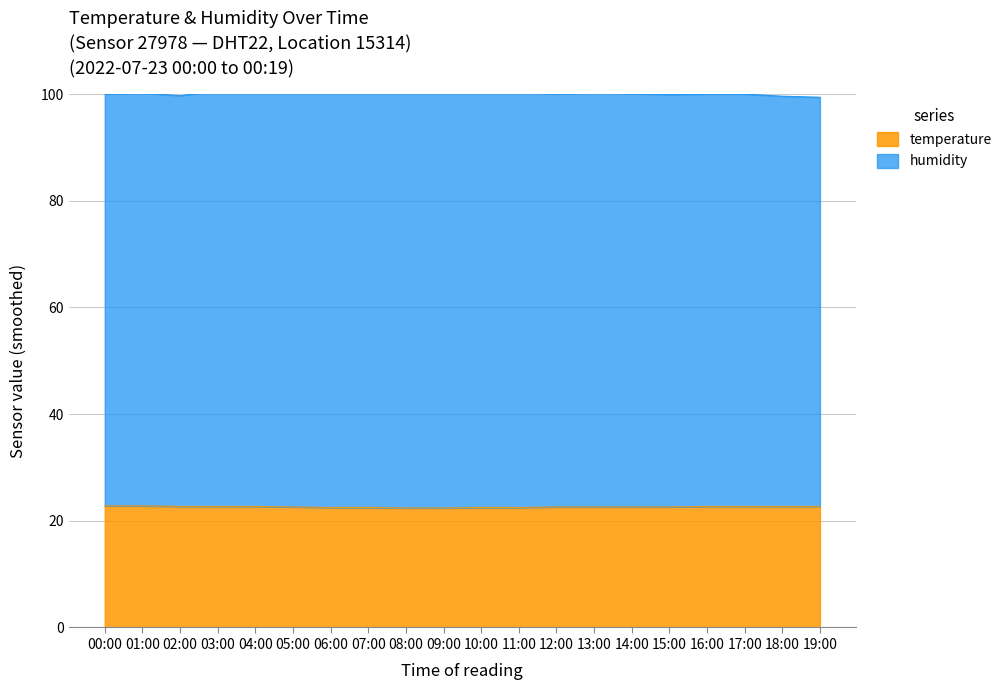

What is the approximate value of temperature at 19:00?

22.7